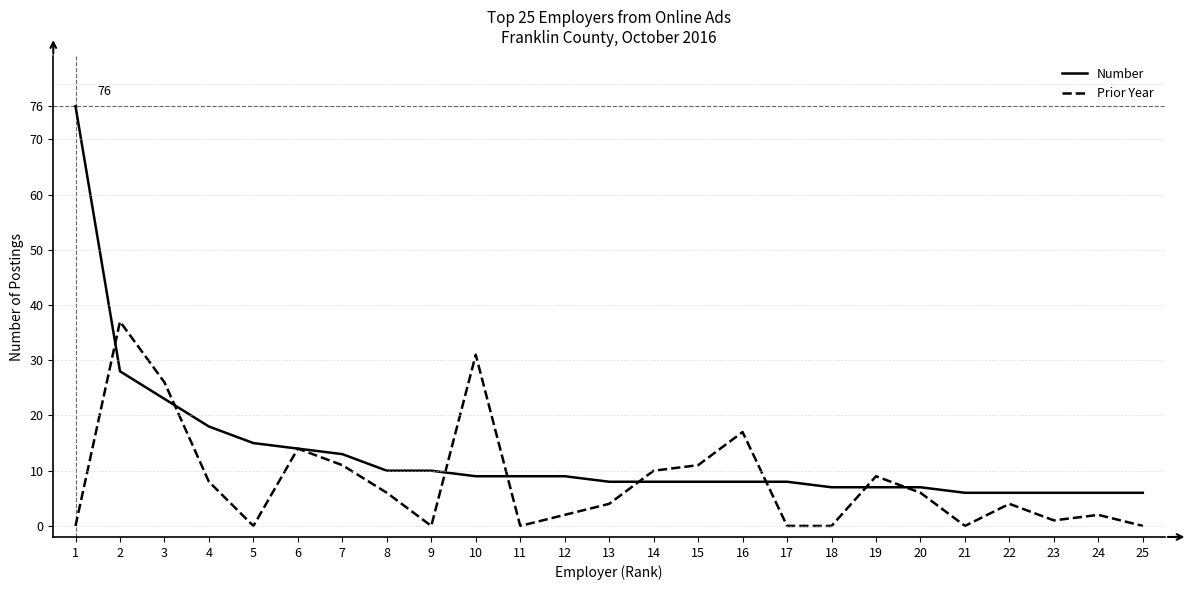

Reading right to left, list all the values displayed in this chart.

Number: 25=6	24=6	23=6	22=6	21=6	20=7	19=7	18=7	17=8	16=8	15=8	14=8	13=8	12=9	11=9	10=9	9=10	8=10	7=13	6=14	5=15	4=18	3=23	2=28	1=76
Prior Year: 25=0	24=2	23=1	22=4	21=0	20=6	19=9	18=0	17=0	16=17	15=11	14=10	13=4	12=2	11=0	10=31	9=0	8=6	7=11	6=14	5=0	4=8	3=26	2=37	1=0